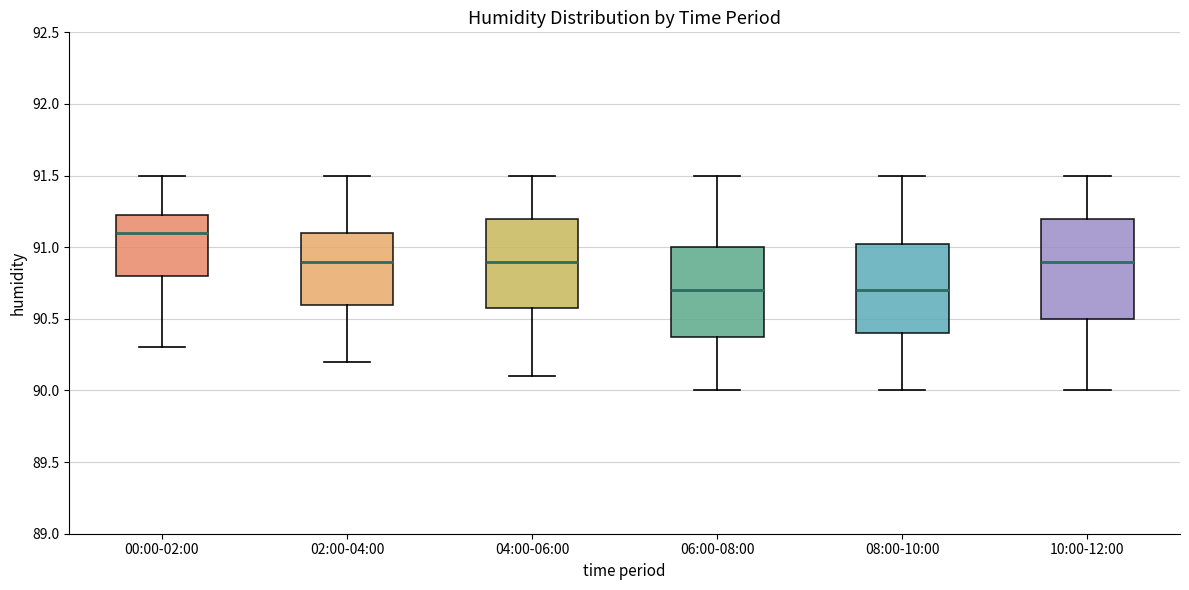

Reading left to right, read every box against the y-axis: the position of its median line, the range the box covers, and the ends of its whiskers. The values are not printed on the chart, so give them approximately, as read against the axis.

00:00-02:00: median 91.10, box 90.80 to 91.25, whiskers 90.30 to 91.50
02:00-04:00: median 90.90, box 90.60 to 91.10, whiskers 90.20 to 91.50
04:00-06:00: median 90.90, box 90.60 to 91.20, whiskers 90.10 to 91.50
06:00-08:00: median 90.70, box 90.40 to 91.00, whiskers 90.00 to 91.50
08:00-10:00: median 90.70, box 90.40 to 91.05, whiskers 90.00 to 91.50
10:00-12:00: median 90.90, box 90.50 to 91.20, whiskers 90.00 to 91.50